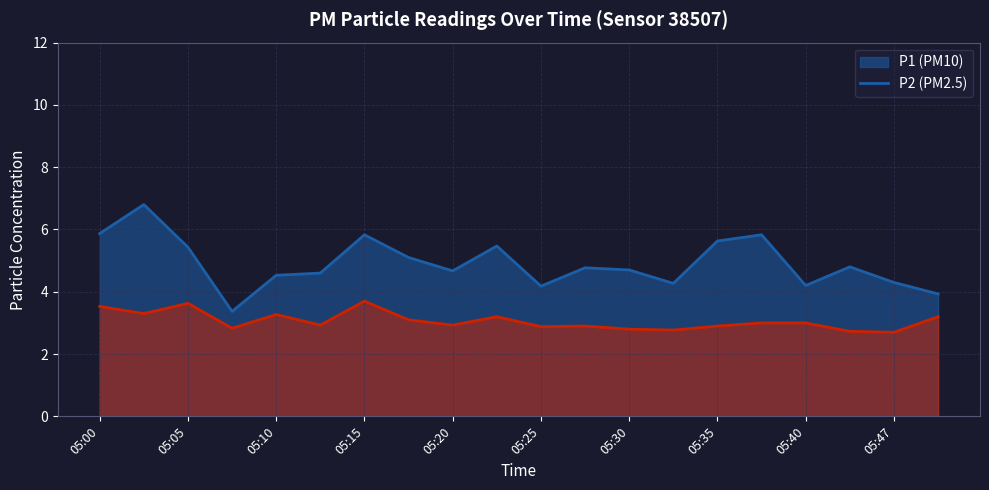

What is the spread (max minus min) of values at 05:45?

2.1